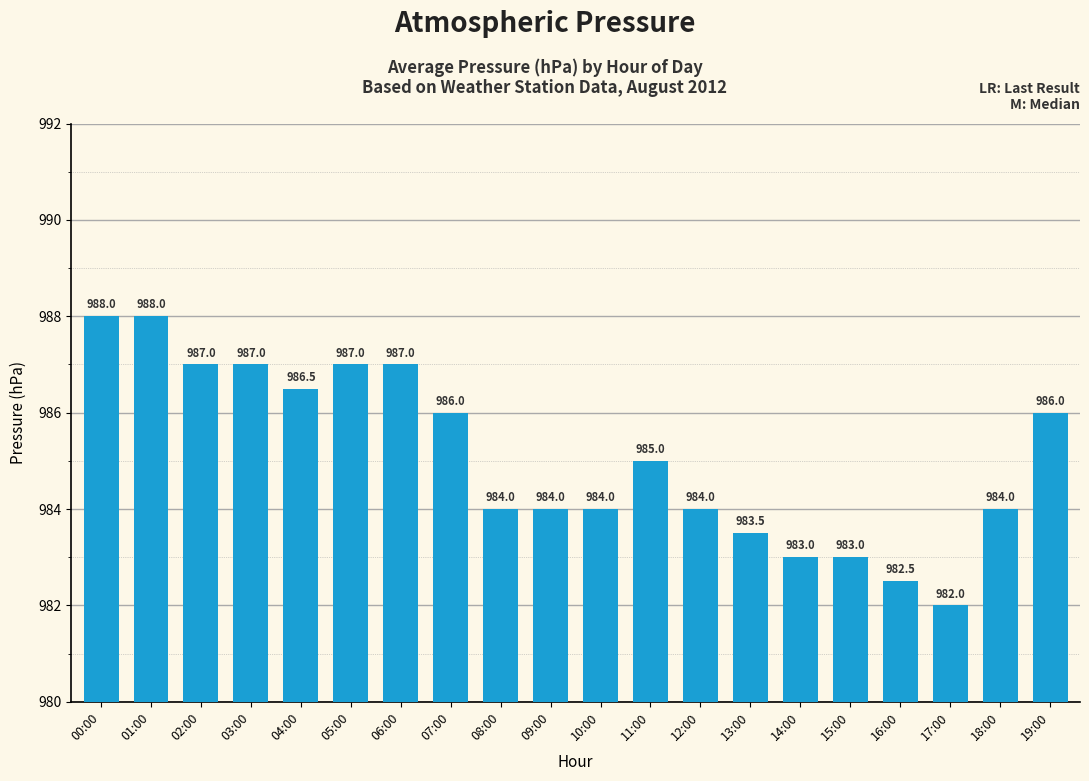

What is the difference between the maximum and minimum values?

6.0